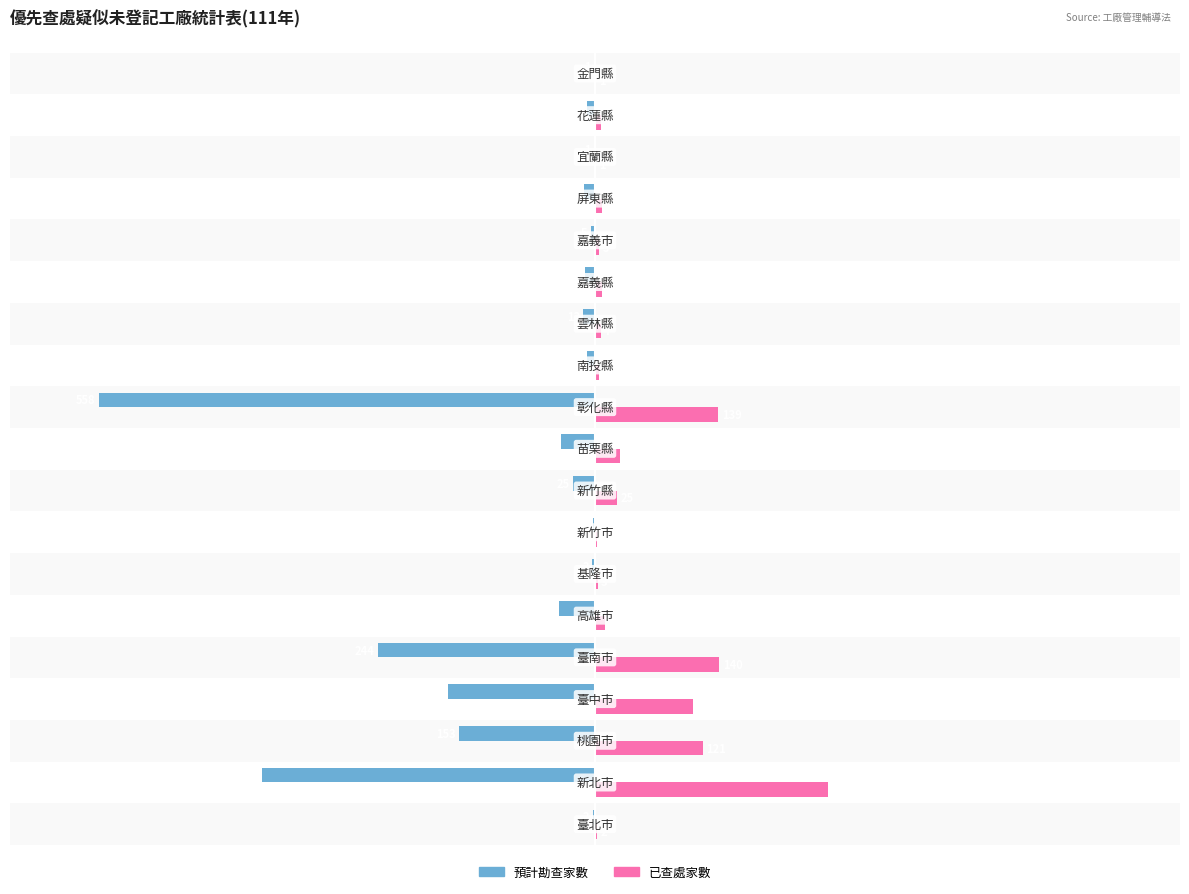

Which series has the largest total across all categories?

已查處家數